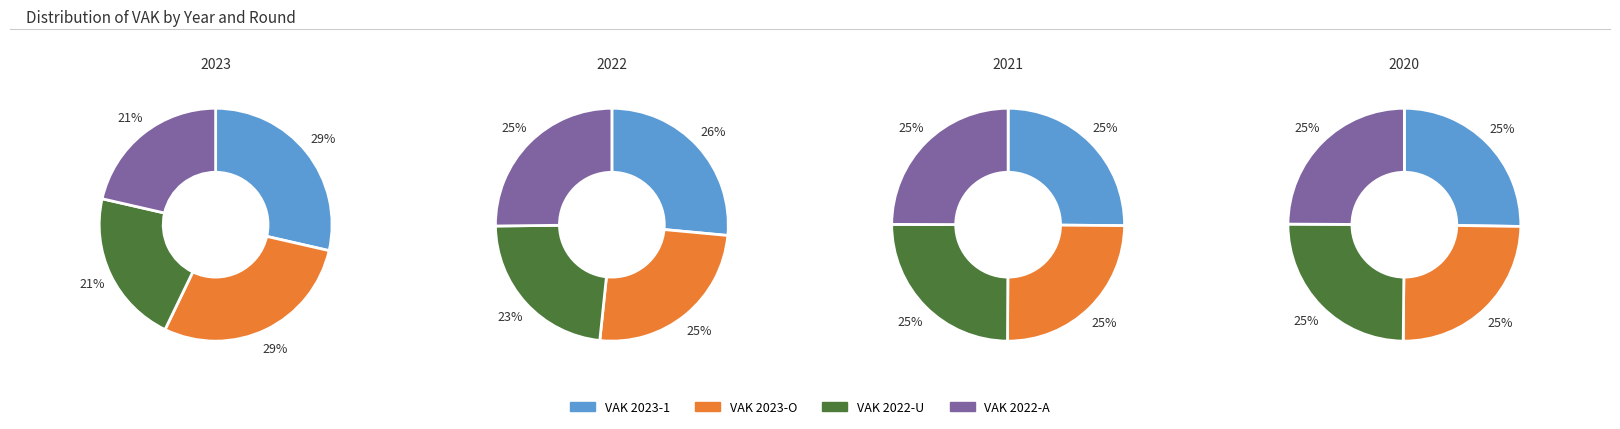

How many slices are in this pie chart?

4